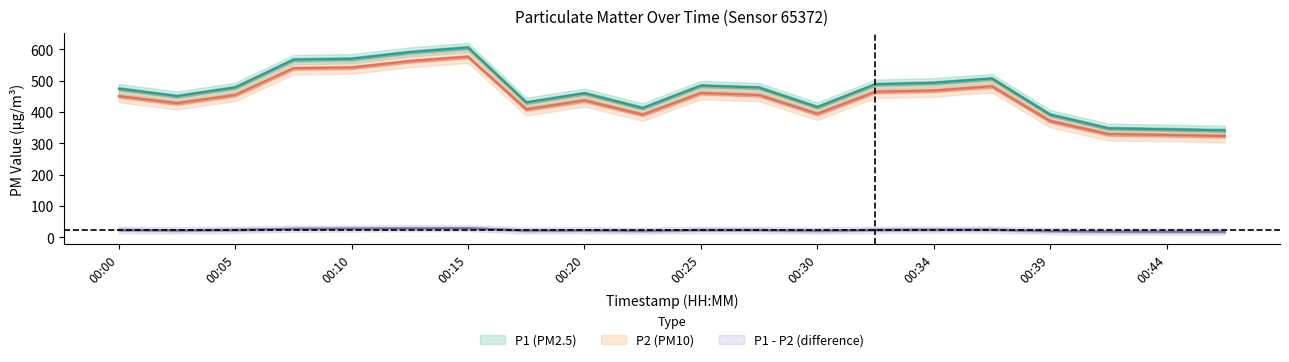

True or false: P1 and P2 cross at least once.

False